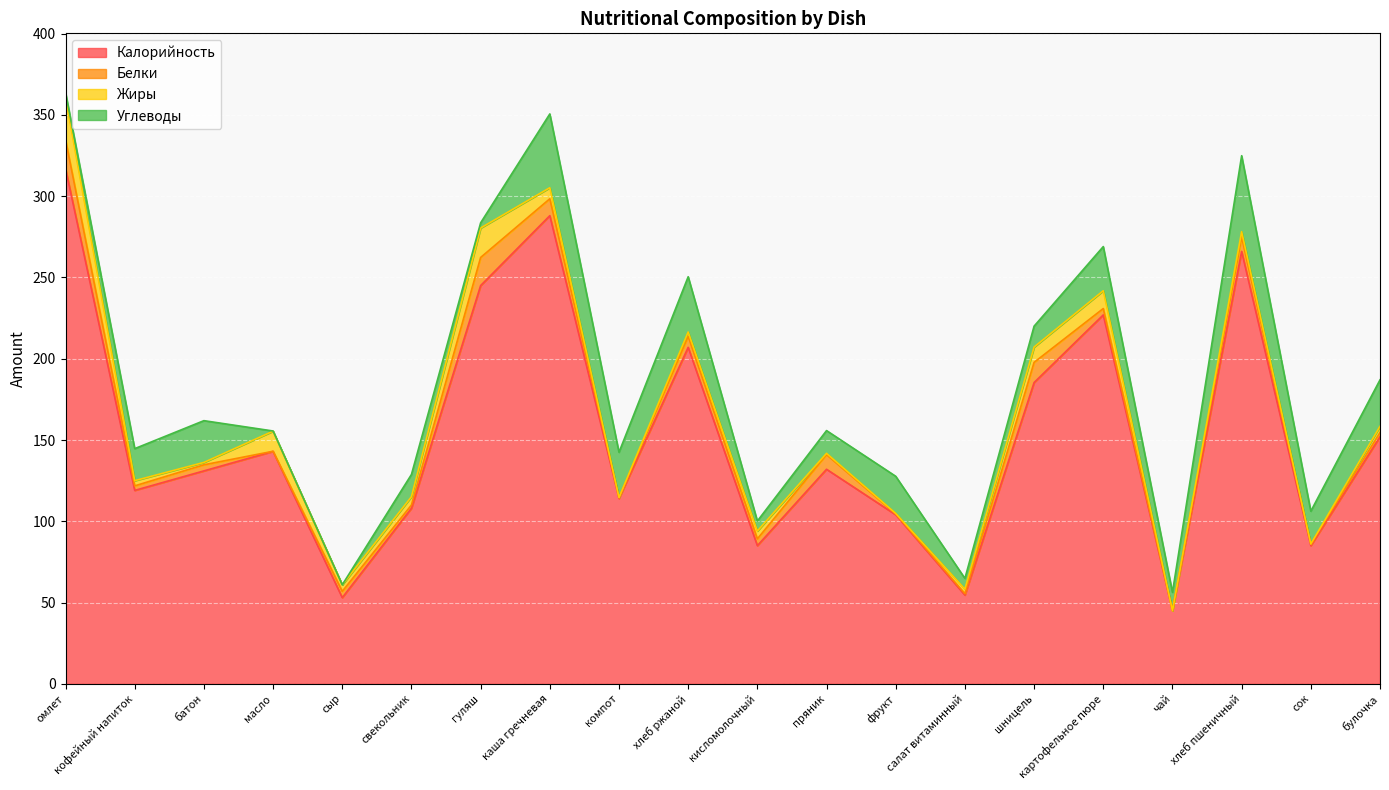

What is the sum of the Жиры values at кисломолочный and булочка?

8.6